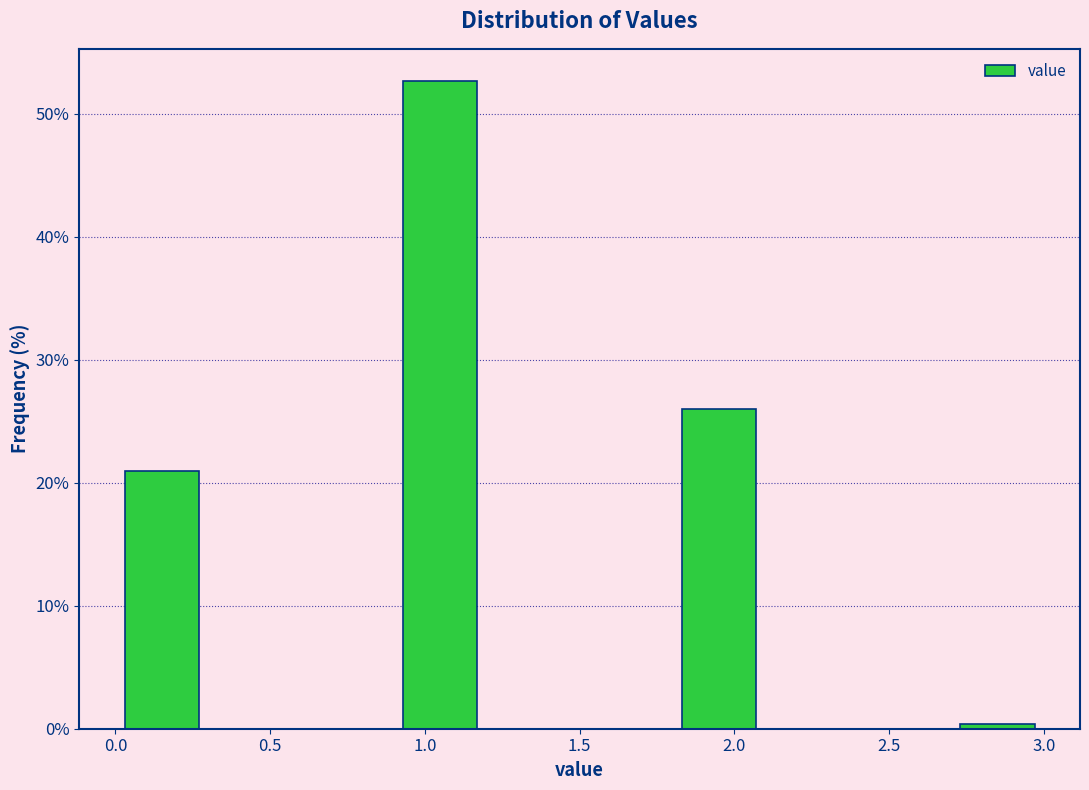

Reading left to right, transcribe this chart: for each bar, give the range it covers on the x-axis and its height. The values are not printed on the chart, so give them approximately, as read against the axis.

0.0 to 0.3: 21
0.3 to 0.6: 0
0.6 to 0.9: 0
0.9 to 1.2: 53
1.2 to 1.5: 0
1.5 to 1.8: 0
1.8 to 2.1: 26
2.1 to 2.4: 0
2.4 to 2.7: 0
2.7 to 3.0: under 1